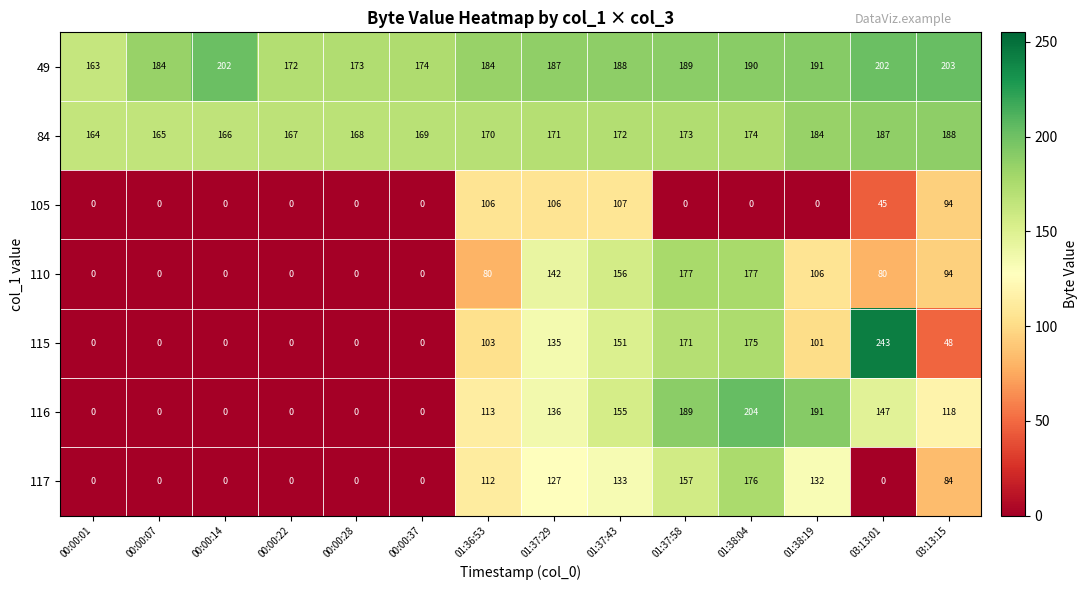

At how many categories does at least one series exceed 112?

14